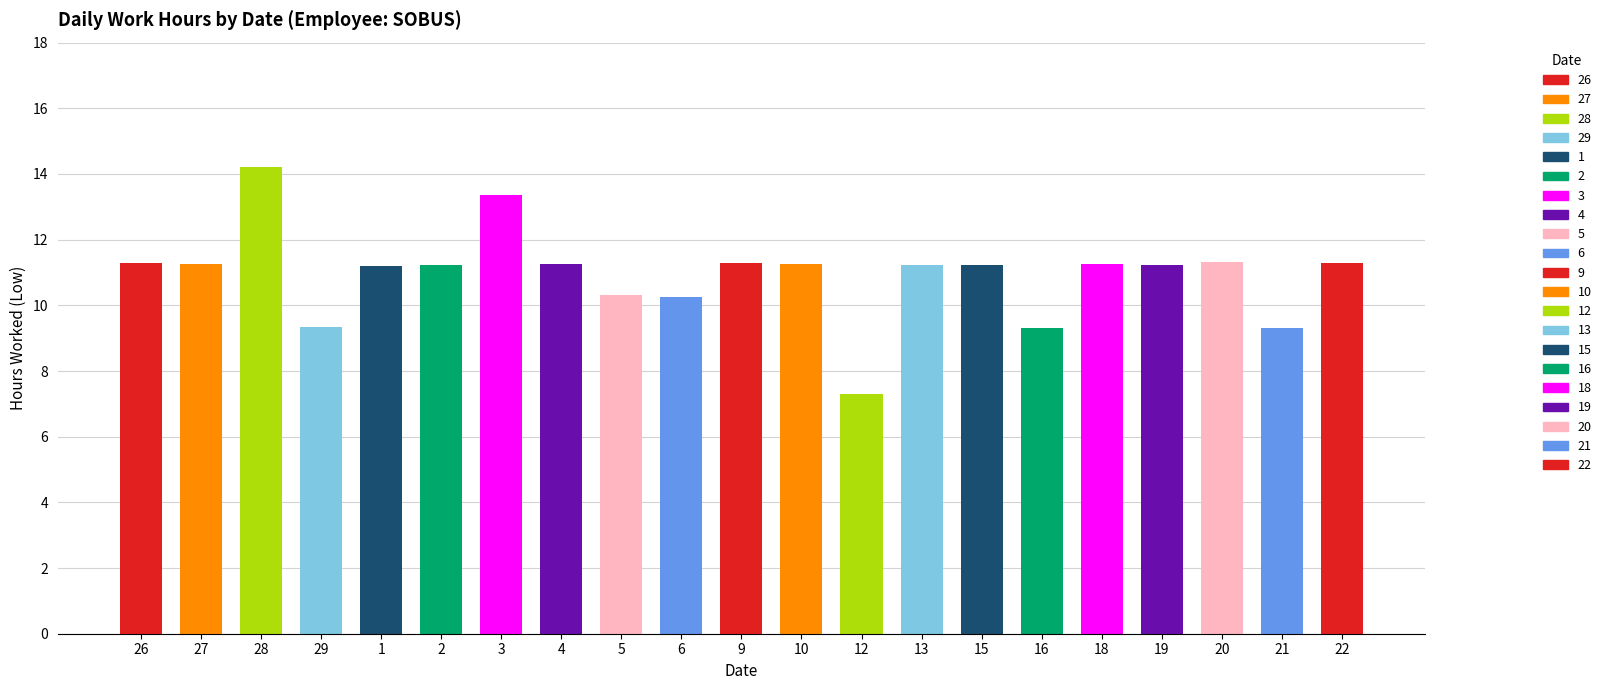

How many data points are above 11?

15